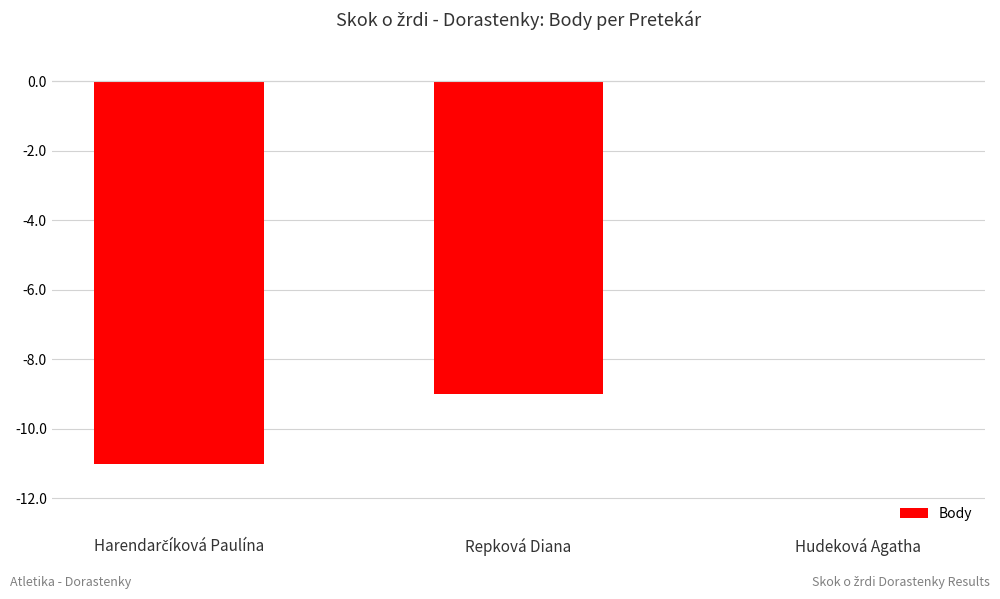

What is the change in value from Repková Diana to Hudeková Agatha?

+9